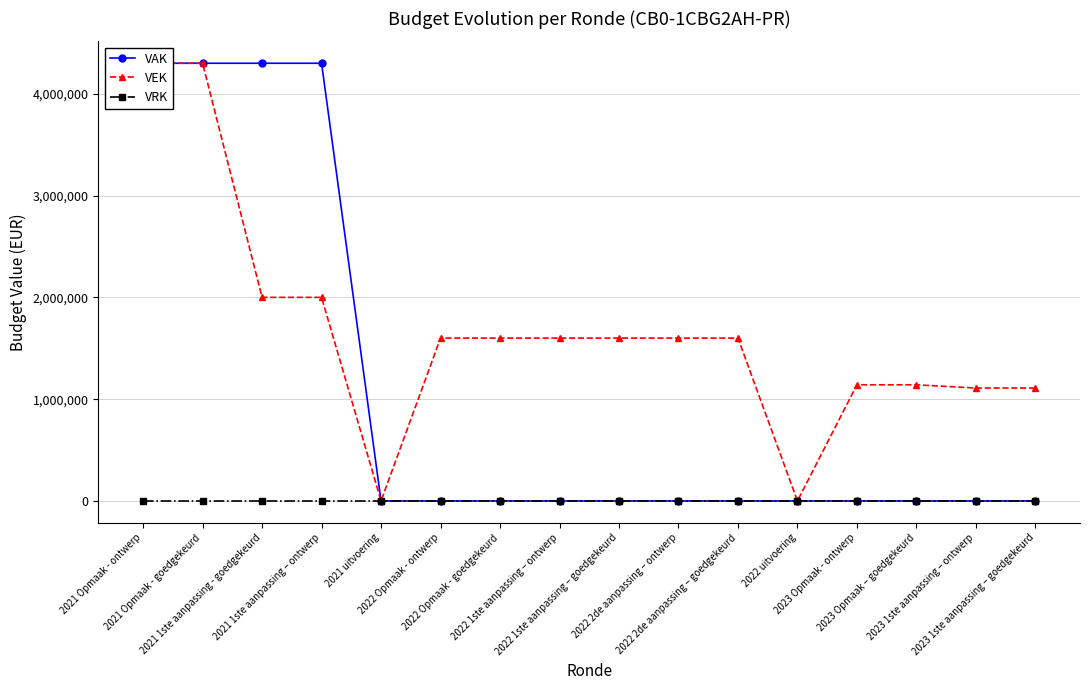

Which series has the largest total across all categories?

VEK